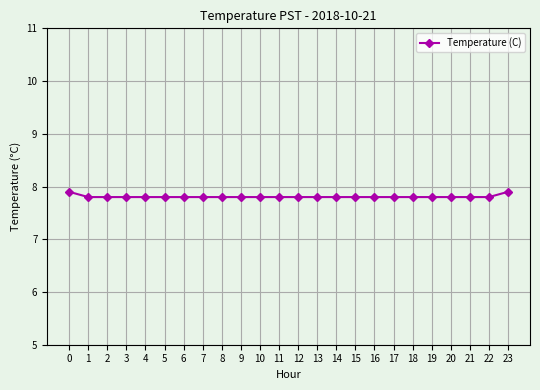

The chart shows a value of 1.9 at 2. True or false?

False